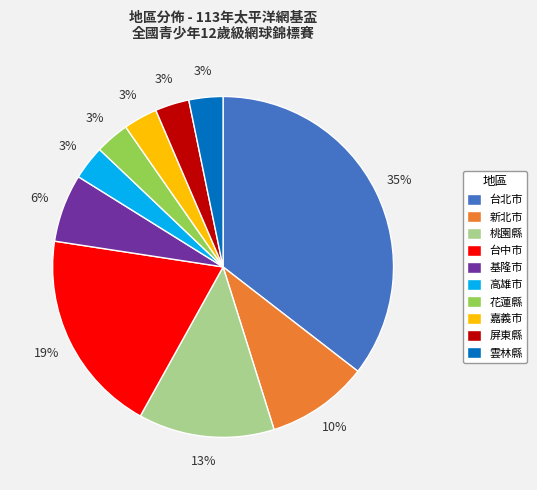

Which slice is the largest?

台北市